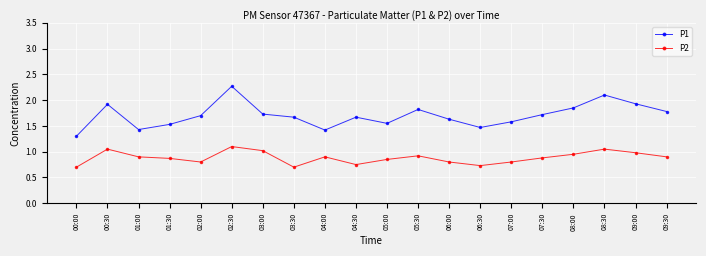

Which series has the largest range (max minus min)?

P1